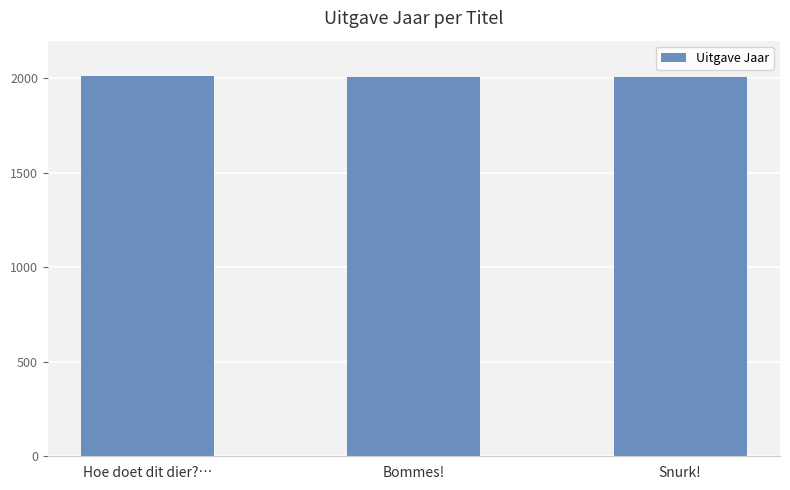

What is the label of the 3rd bar from the right?

Hoe doet dit dier?…